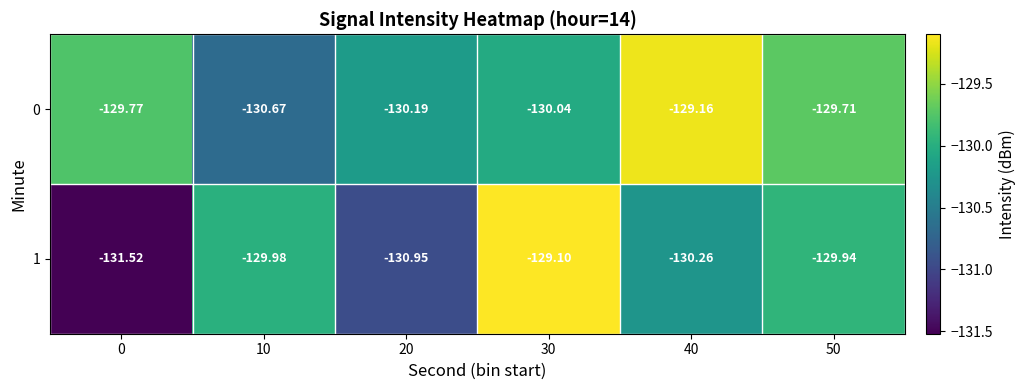

What is the total value across all series at 20?

-261.1